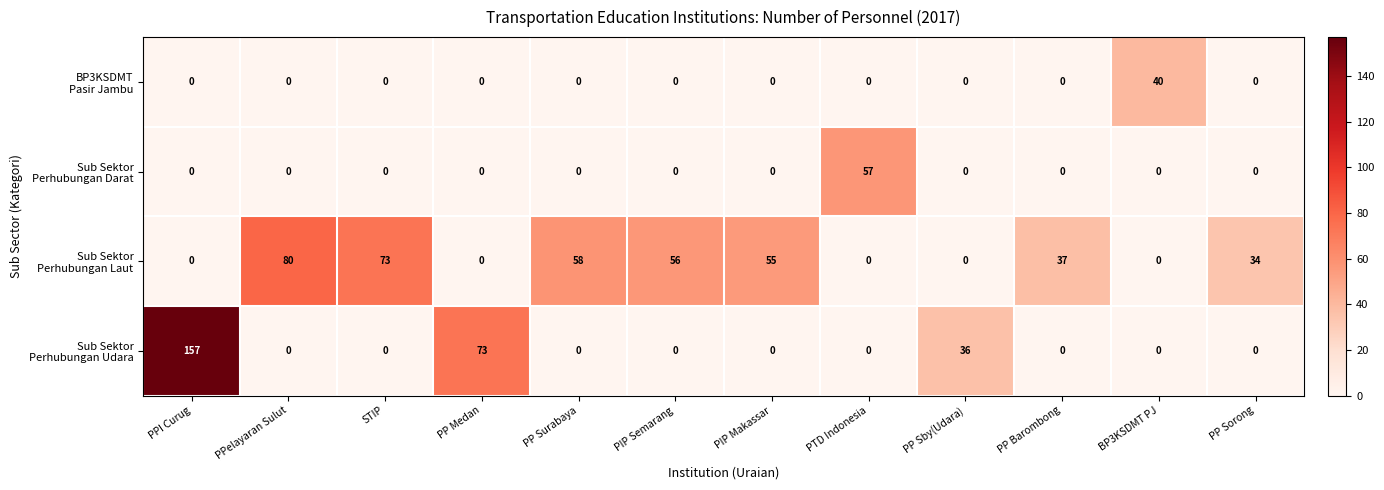

What is the difference between the highest and lowest values at PP Sorong?

34